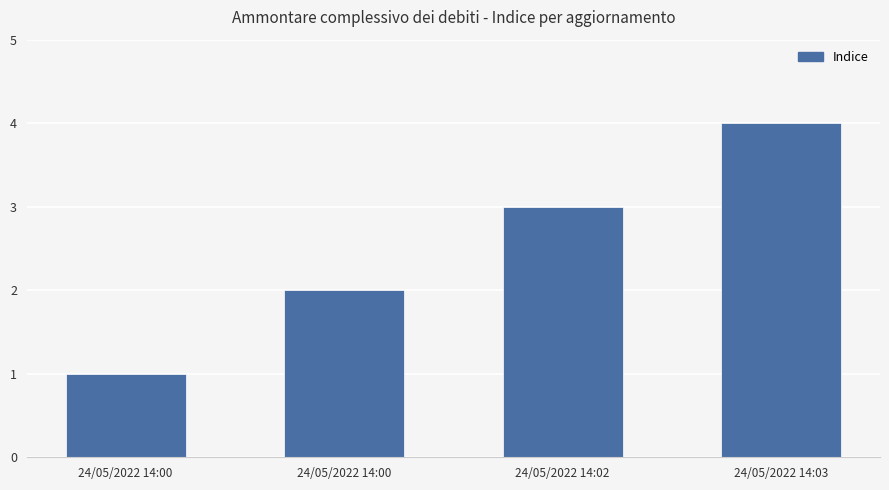

What is the smallest value displayed?

1